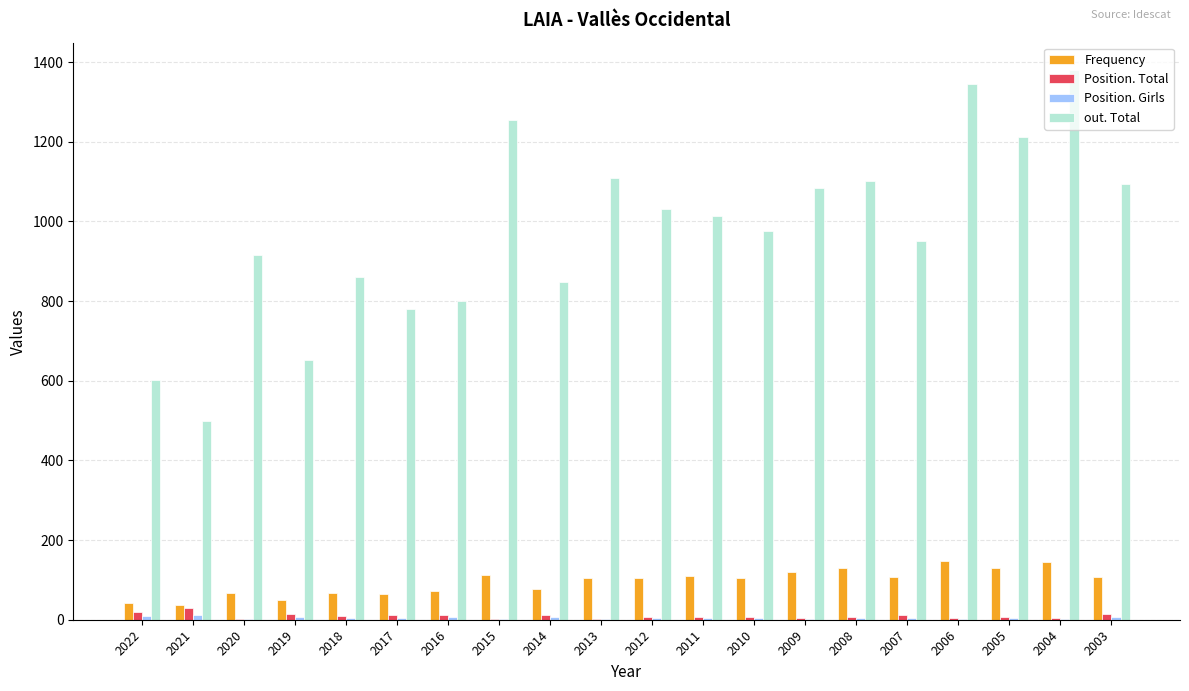

What is the approximate value of Frequency at 2014?

78